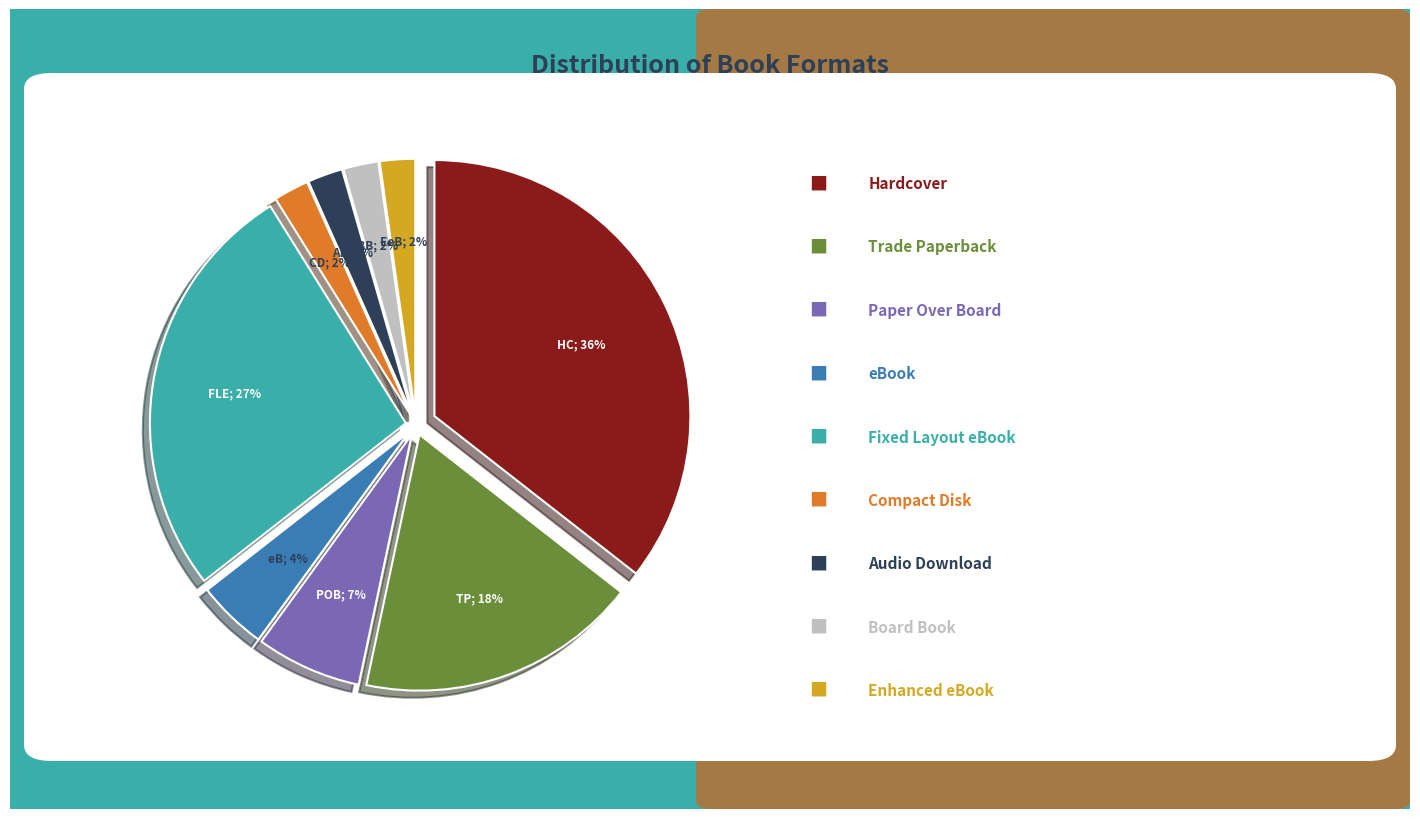

Which category has the biggest portion of the pie?

Hardcover